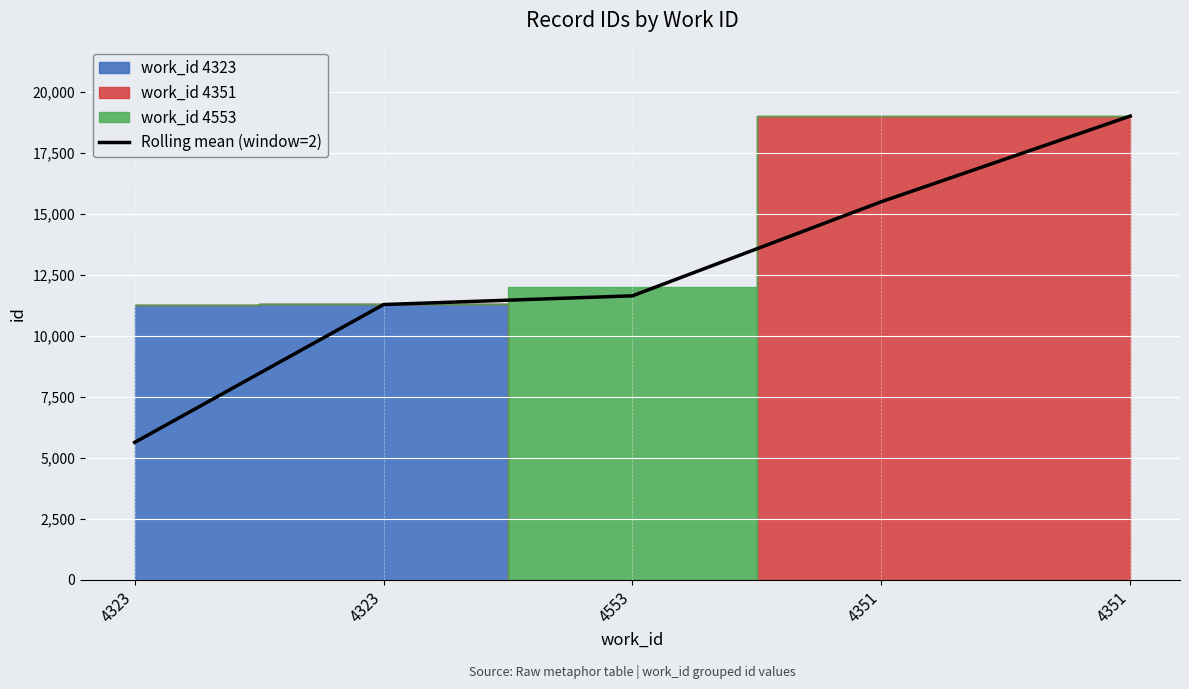

Read the value at 4323.

5637.0